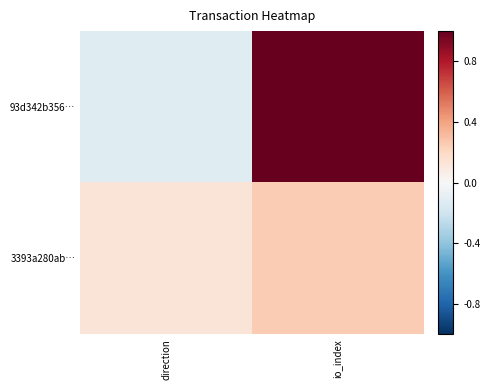

The 93d342b356… series shows -0.1 at direction. True or false?

True